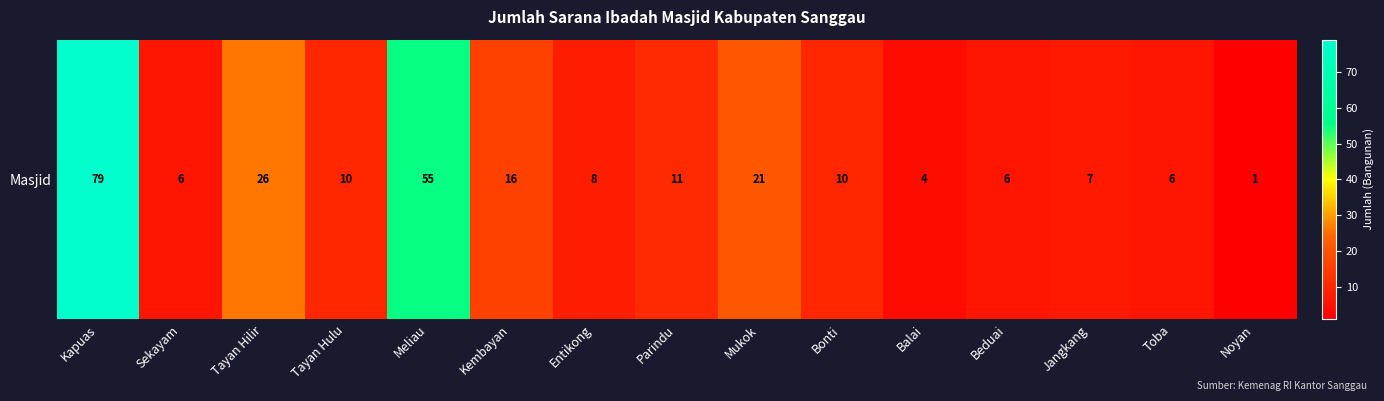

Reading left to right, what are all the values shown in this chart?

Kapuas=79	Sekayam=6	Tayan Hilir=26	Tayan Hulu=10	Meliau=55	Kembayan=16	Entikong=8	Parindu=11	Mukok=21	Bonti=10	Balai=4	Beduai=6	Jangkang=7	Toba=6	Noyan=1